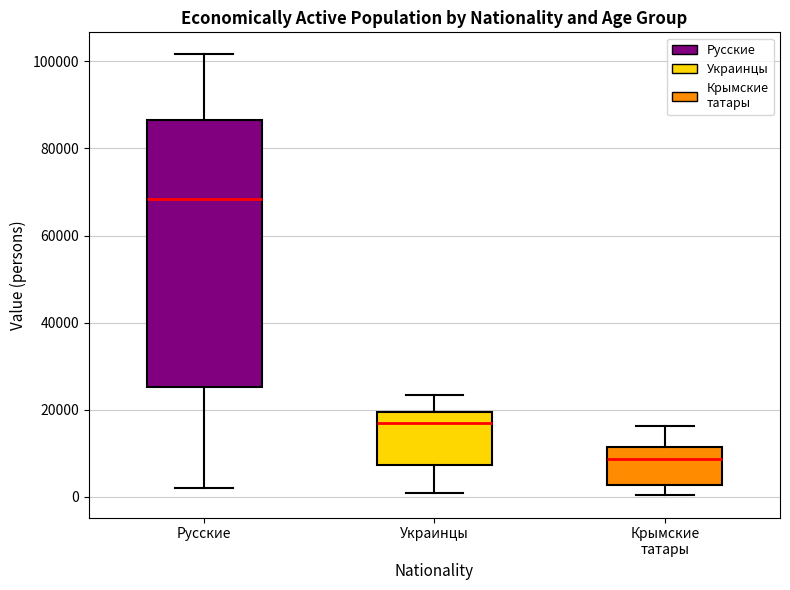

Which box has the highest median line?

Русские